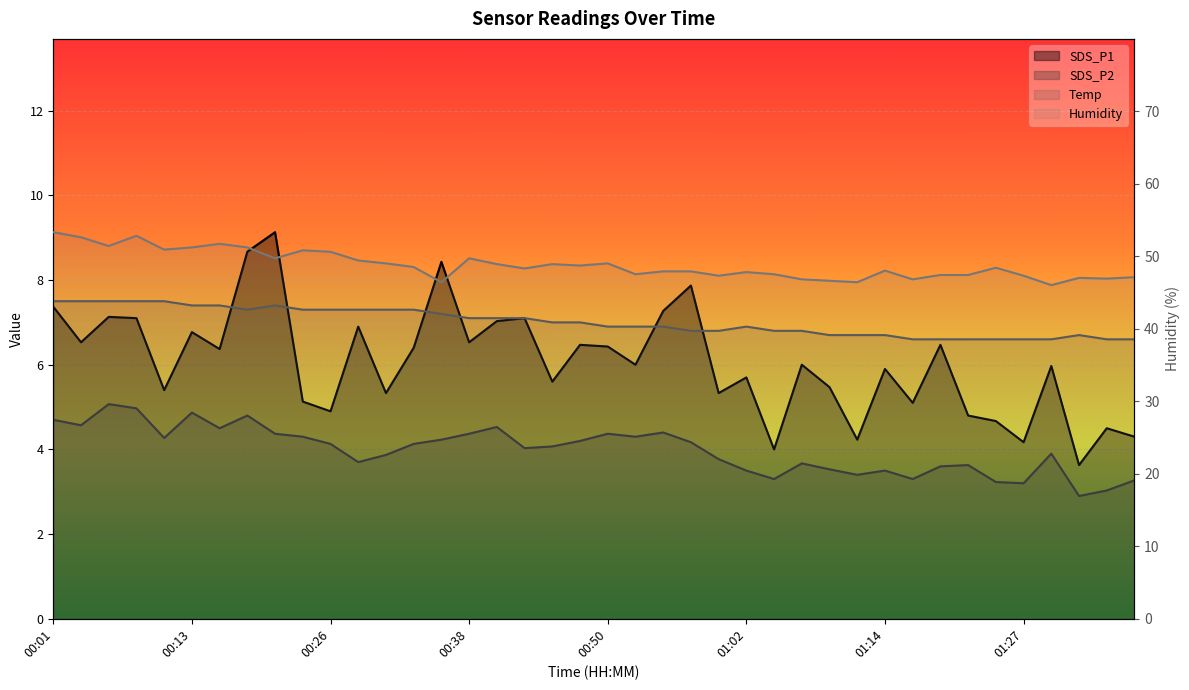

How many values in the SDS_P1 series exceed 6?

19